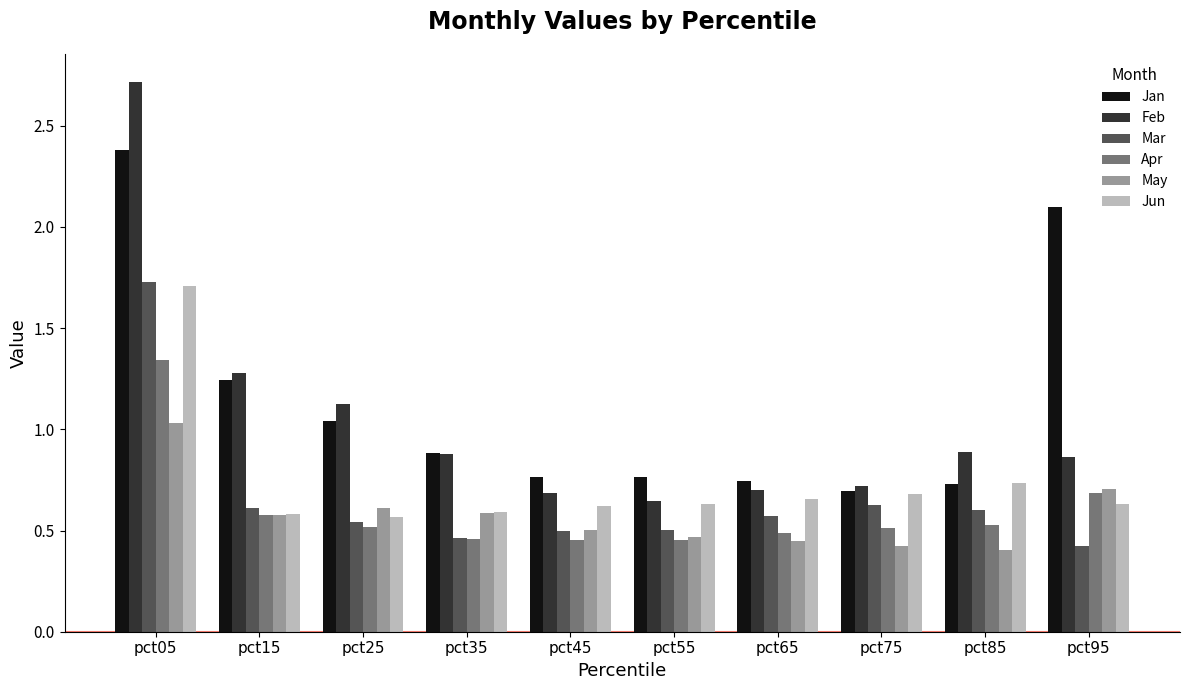

At which category is the sum across all series the highest?

pct05